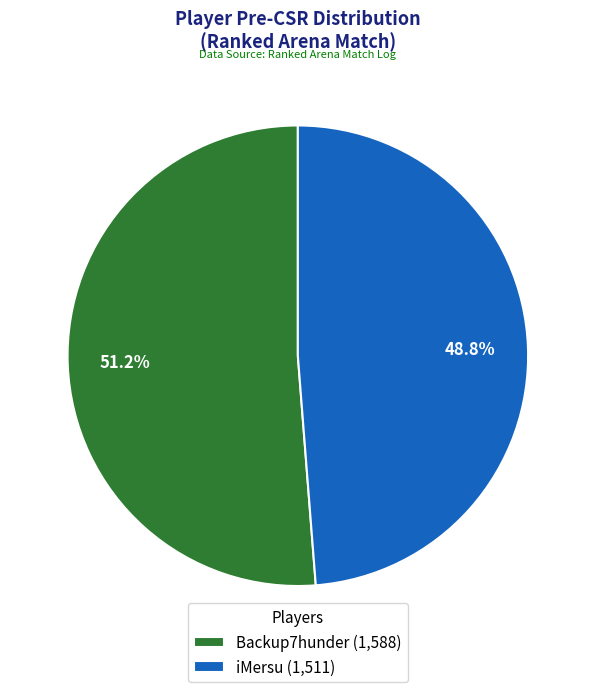

What is the smallest slice in the pie chart?

iMersu